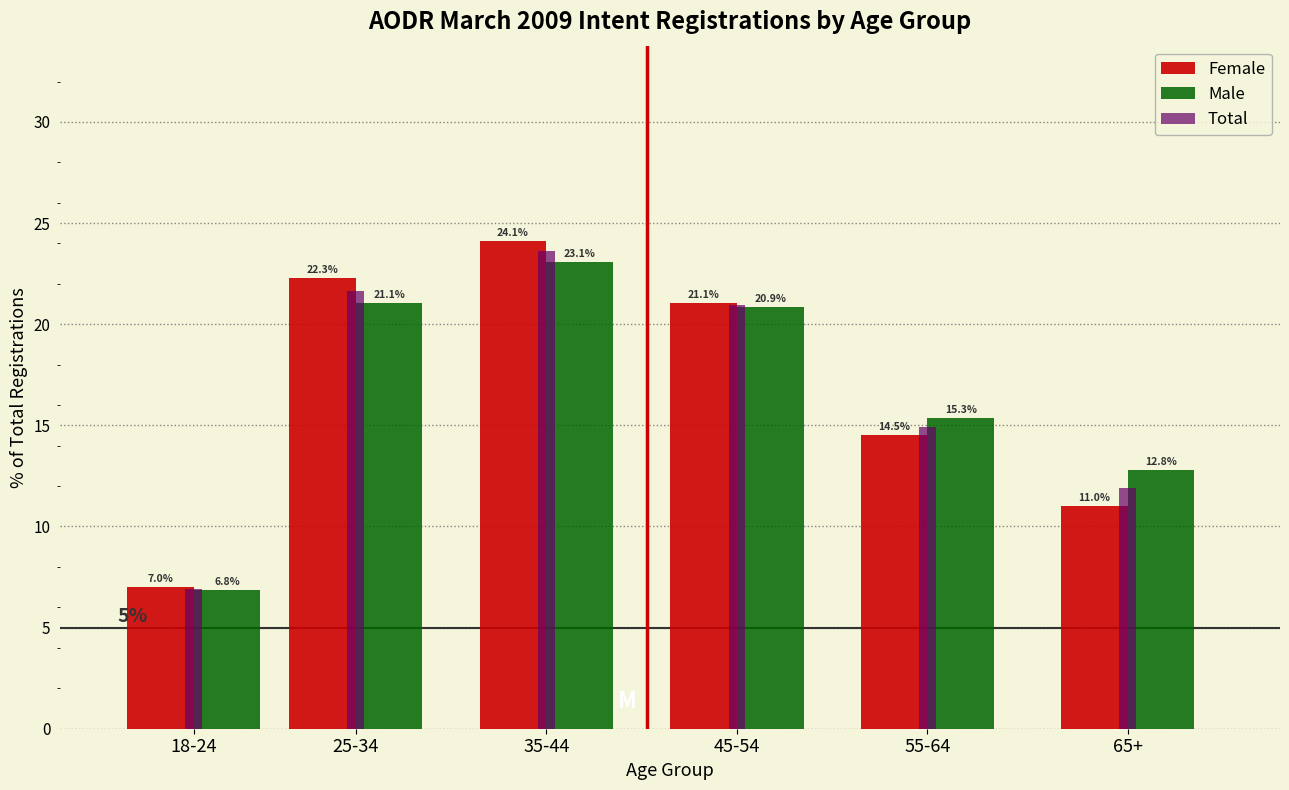

Reading left to right, list all the values displayed in this chart.

Female: 7.0	22.3	24.1	21.1	14.5	11.0
Male: 6.8	21.1	23.1	20.9	15.3	12.8
Total: 6.9	21.7	23.6	21.0	14.9	11.9